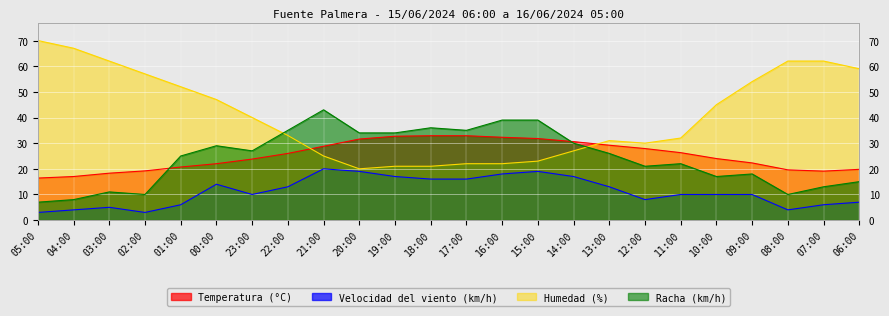

True or false: Velocidad del viento (km/h) and Temperatura (°C) intersect in this chart.

False